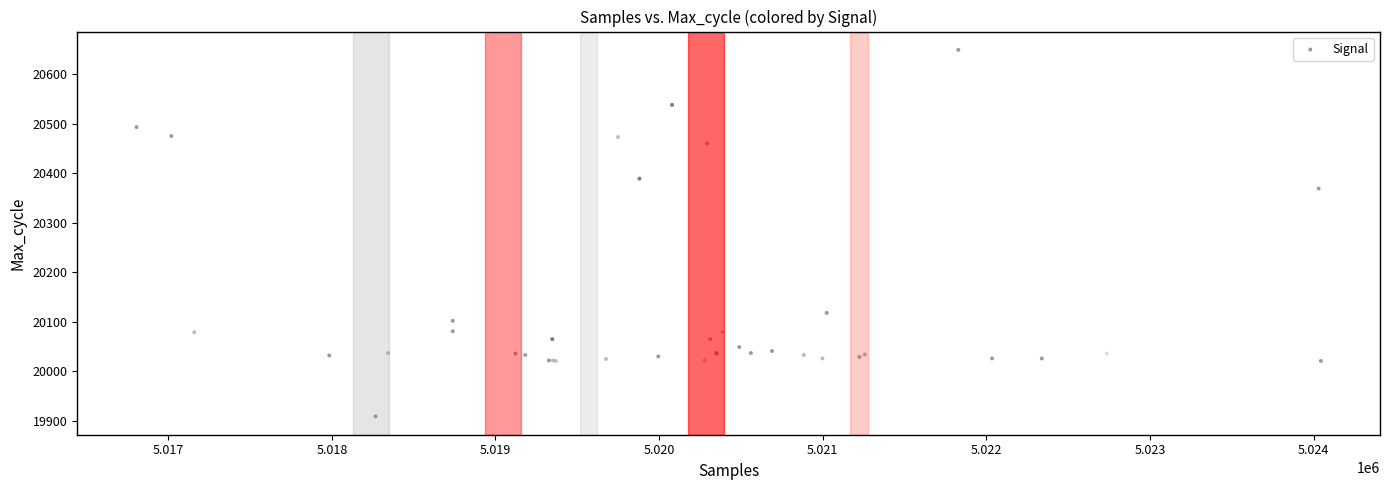

What Y value in the scatter plot is closest to 20279?

20369